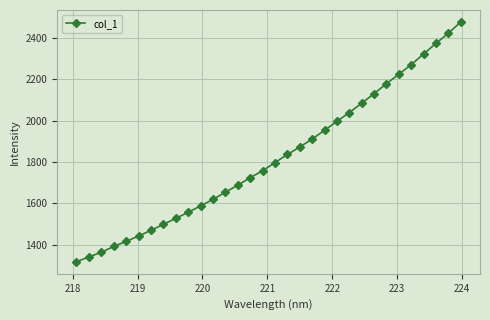

What is the average value?

1819.8